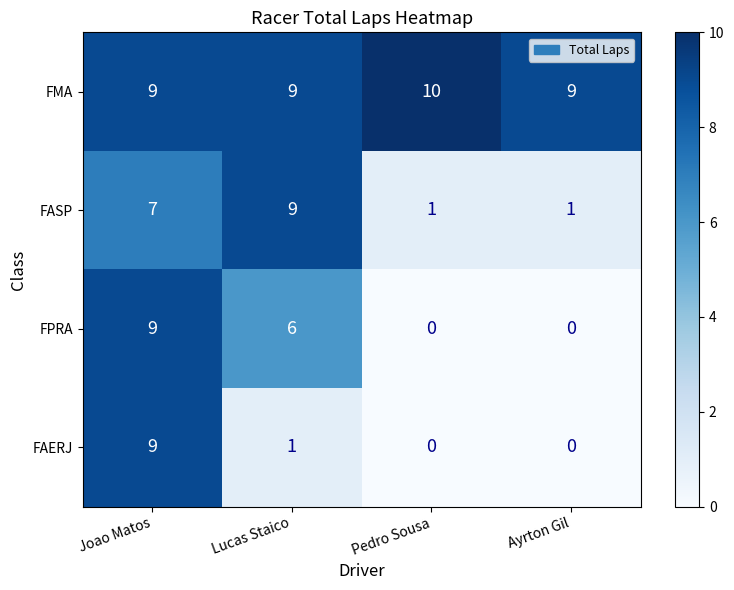

What is the difference between the highest and lowest values at Lucas Staico?

8